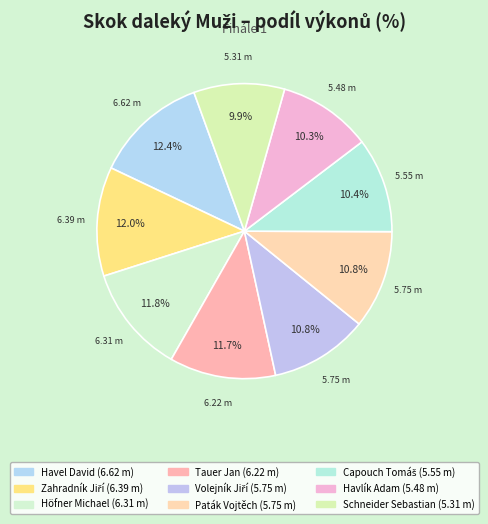

Which category has the biggest portion of the pie?

Havel David